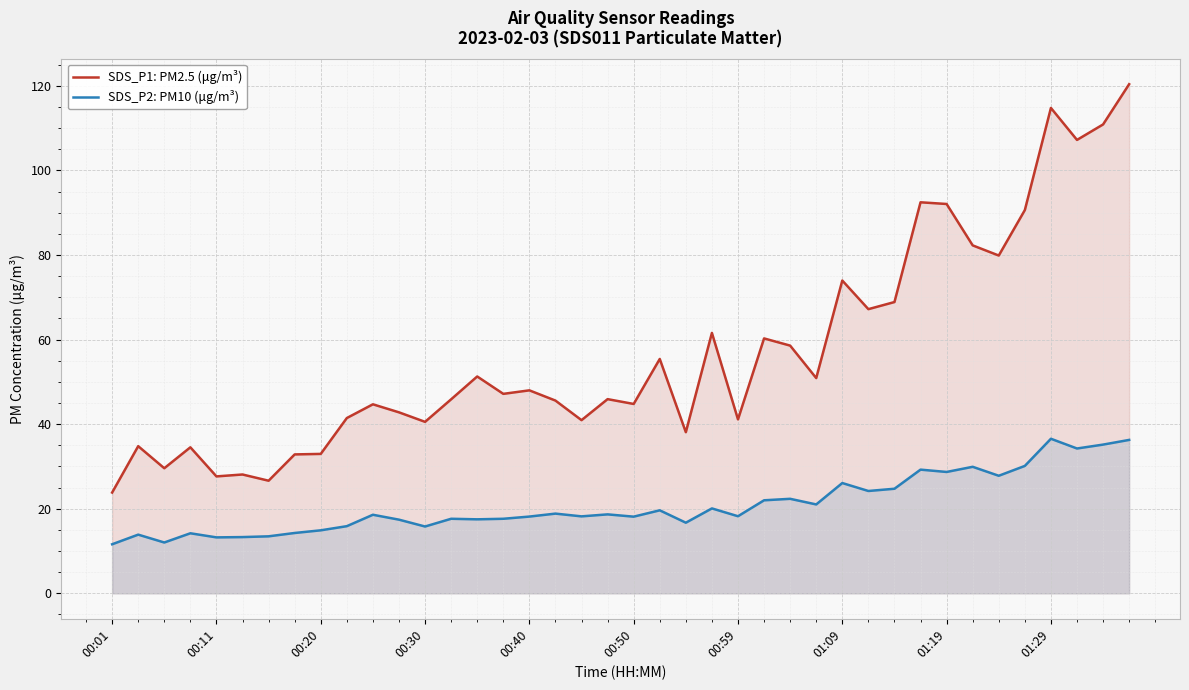

Between 22 and 35, which is larger?

35